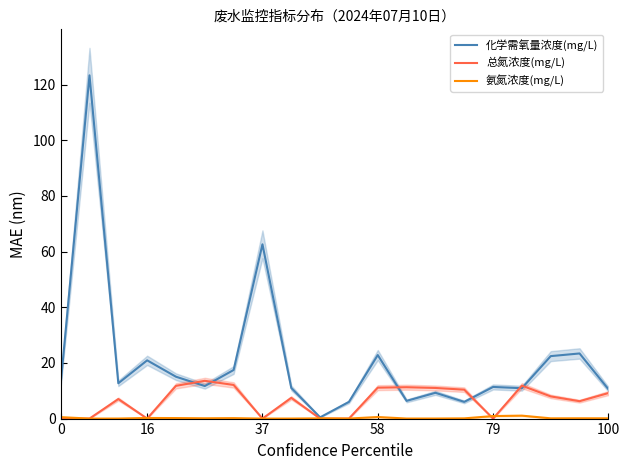

Where is 化学需氧量浓度(mg/L) nearest to the value 61?

37